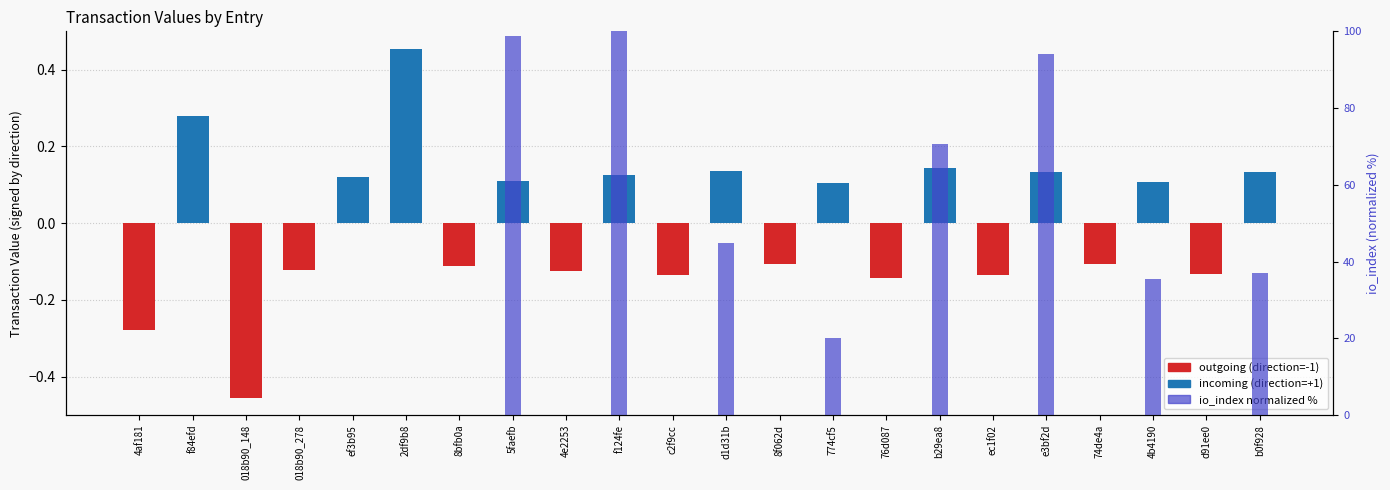

What is the average value?

22.8